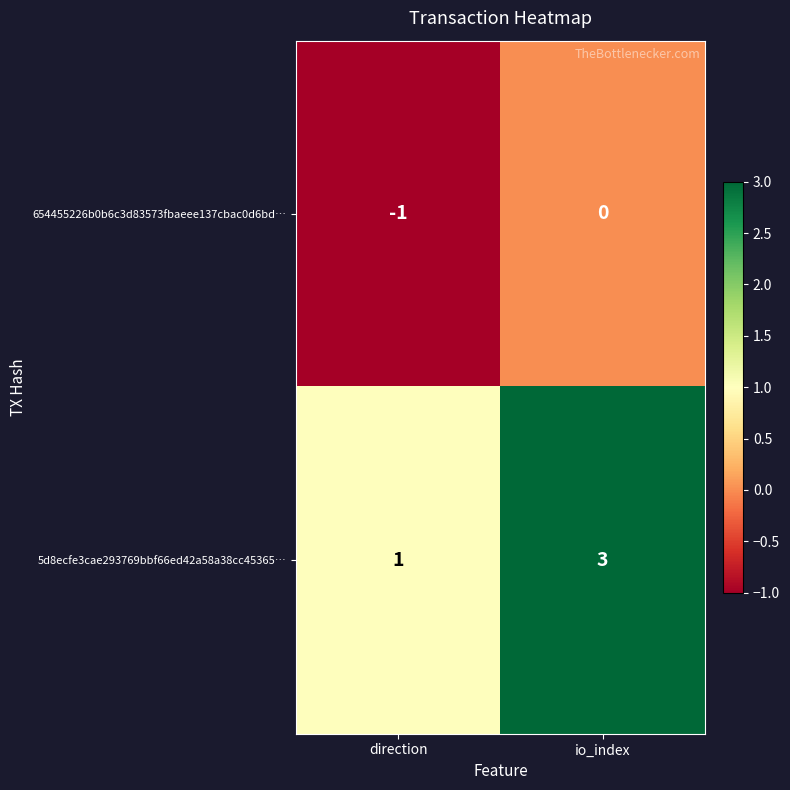

At which label does 5d8ecfe3cae293769bbf66ed42a58a38cc45365… reach its peak?

io_index